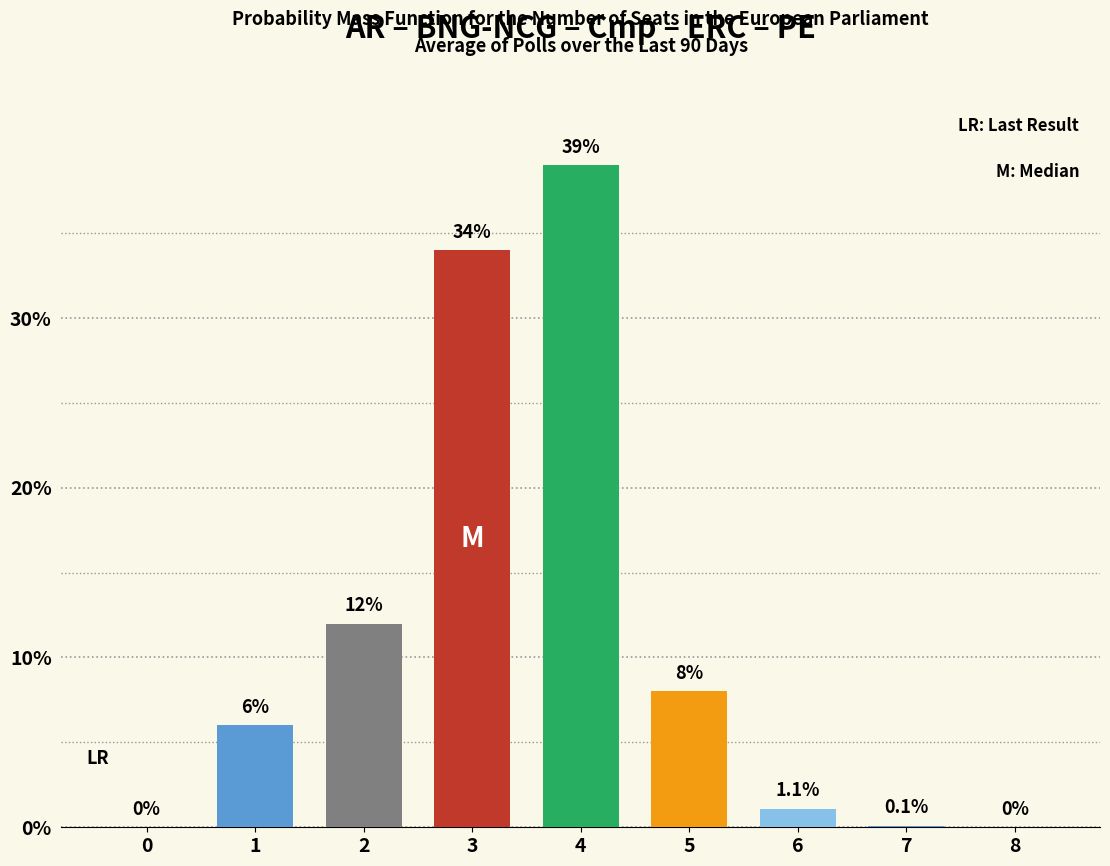

Between 7 and 4, which is larger?

4